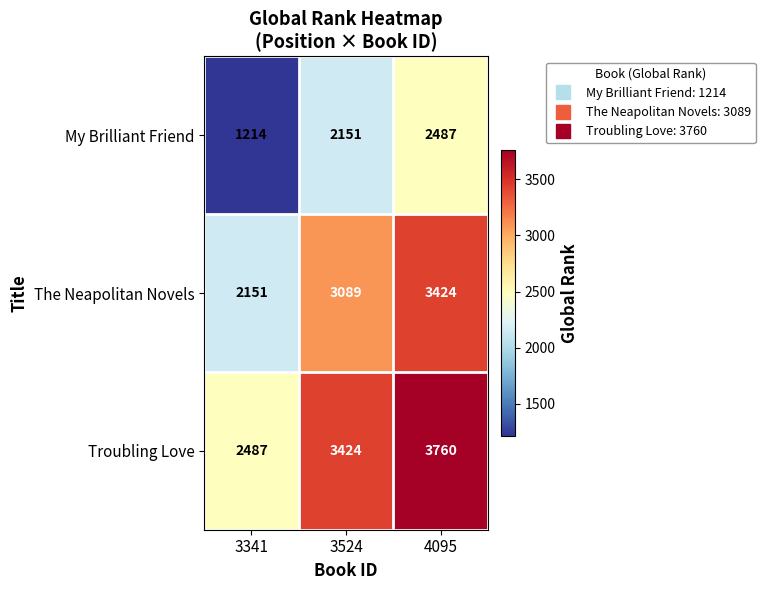

At which category does the chart reach its peak across all series?

4095